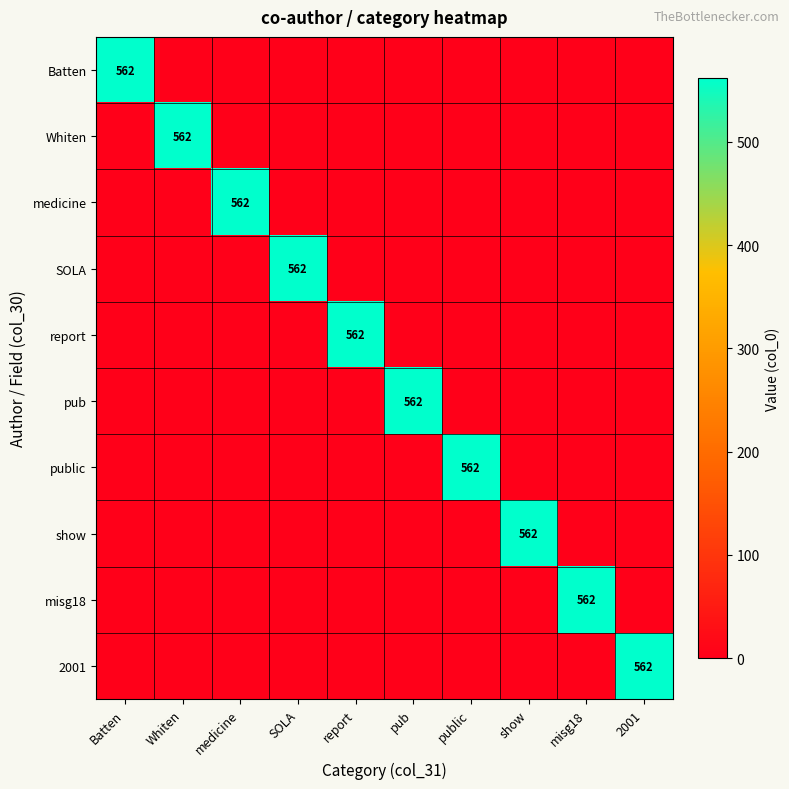

What is the total value across all series at pub?

562